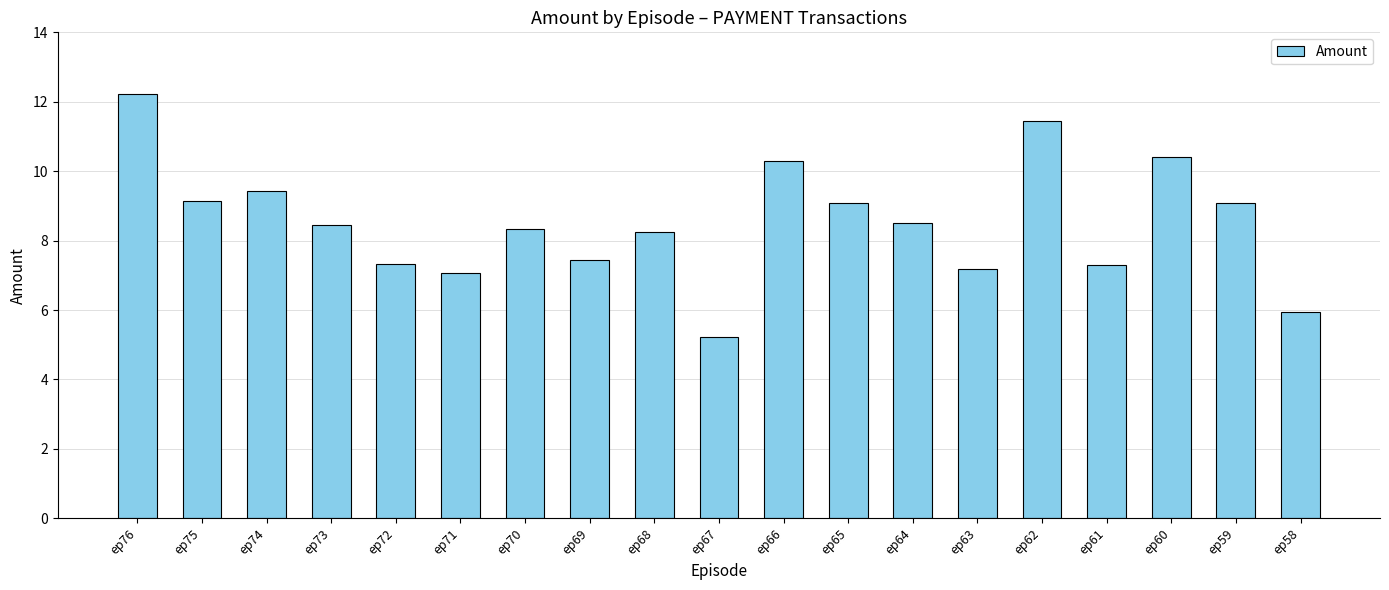

What value does the data have at ep67?

5.2